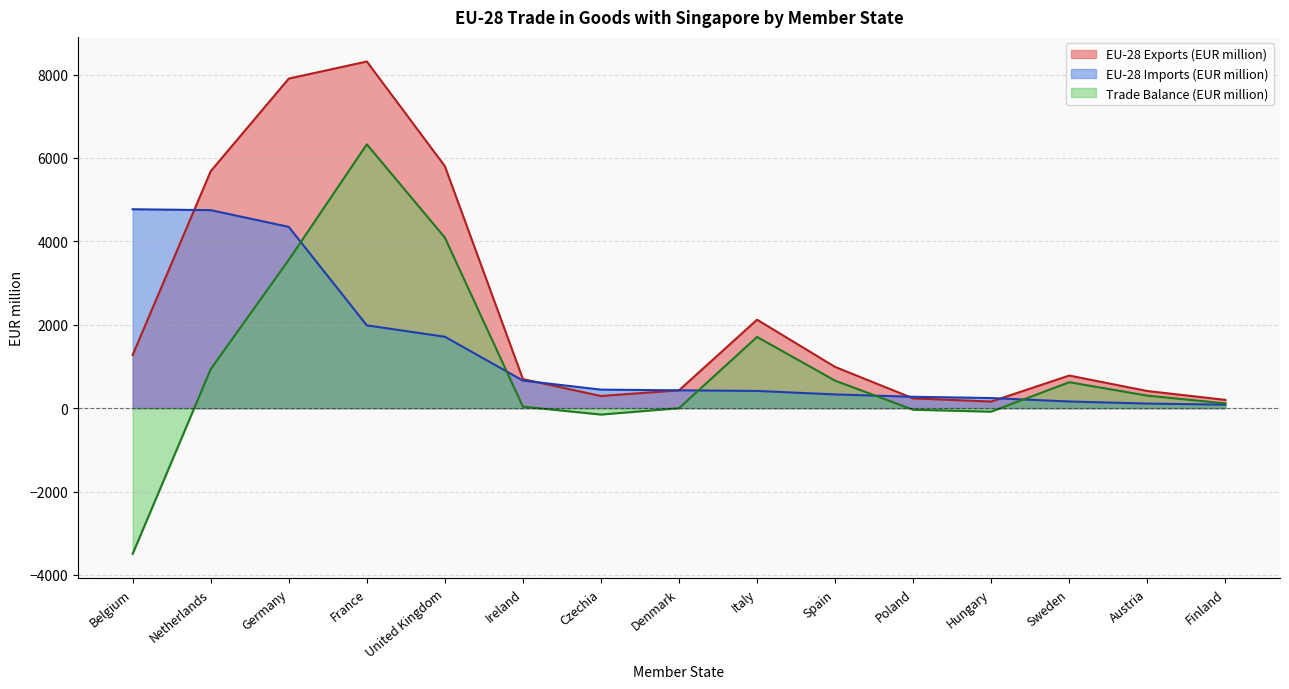

Which series has the widest spread of values?

Trade Balance (EUR million)